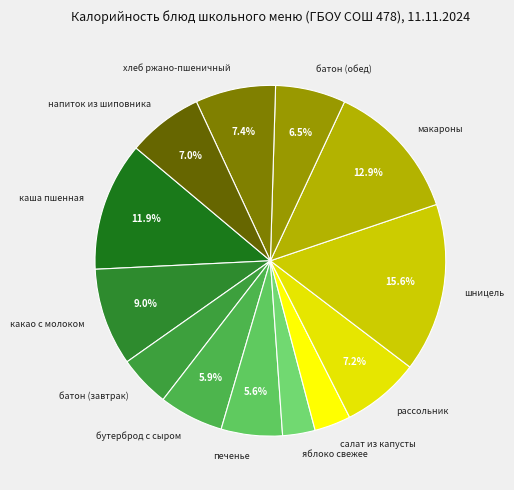

Count the number of slices in the pie.

13